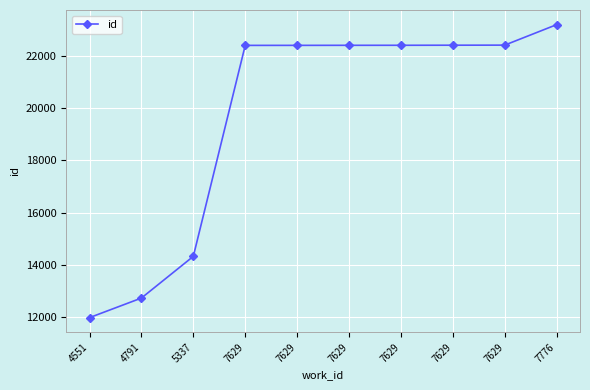

What is the ratio of the value at 7776 to the value at 7629?

1.0